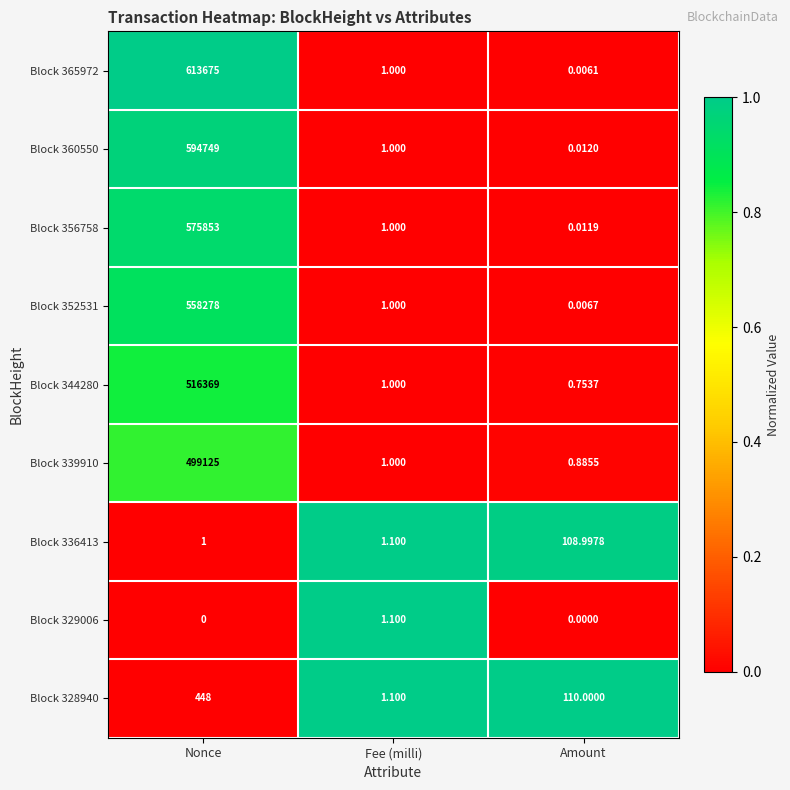

How many data points in Block 344280 are less than 1?

1